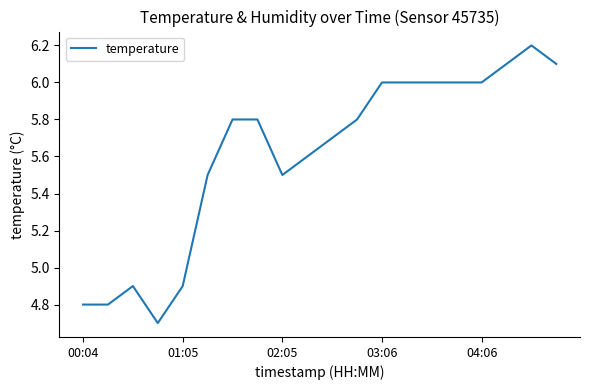

Count the number of categories in the chart.

20